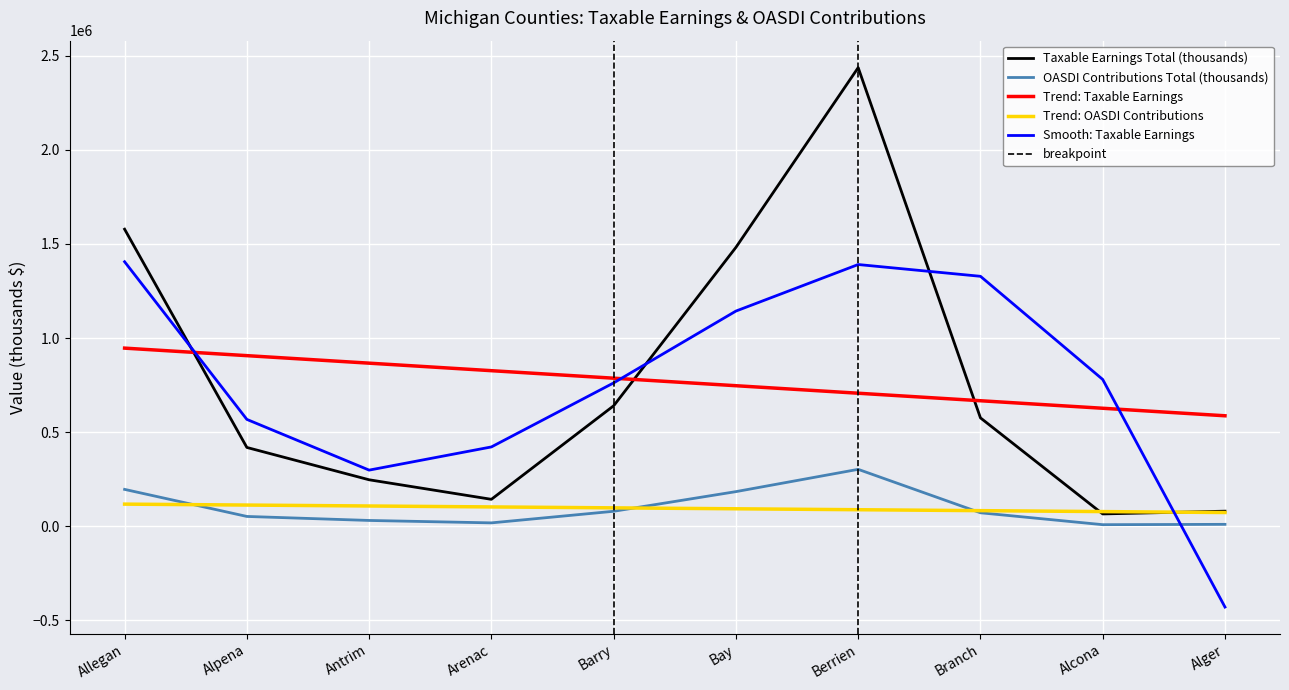

At which category is the sum across all series the highest?

Berrien